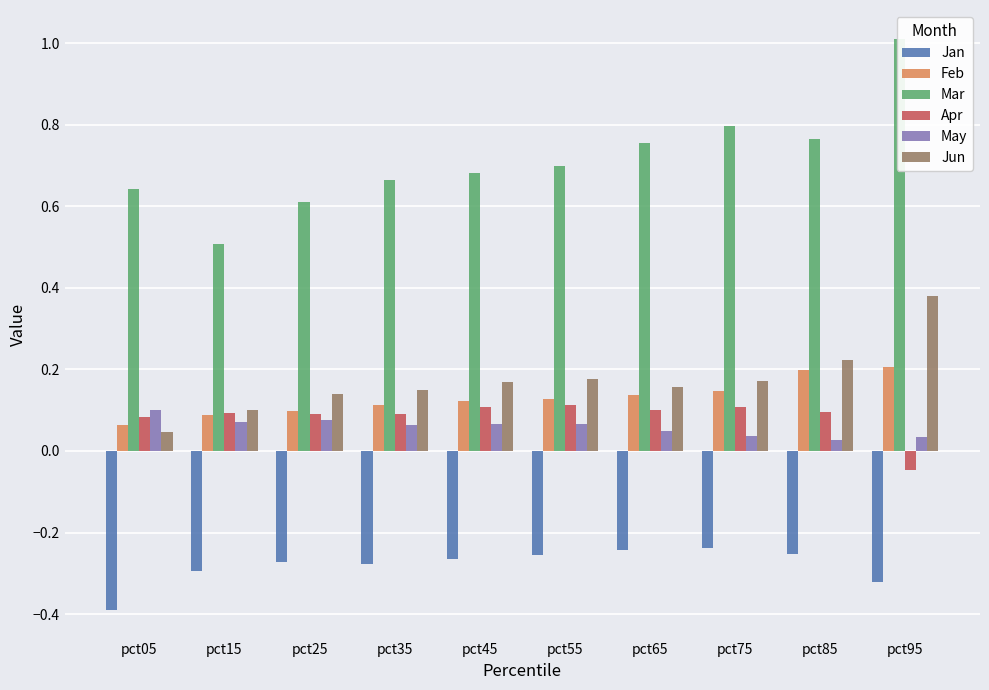

Reading left to right, extract all data points from this chart.

Jan: pct05=-0.4	pct15=-0.3	pct25=-0.3	pct35=-0.3	pct45=-0.3	pct55=-0.3	pct65=-0.2	pct75=-0.2	pct85=-0.3	pct95=-0.3
Feb: pct05=0.1	pct15=0.1	pct25=0.1	pct35=0.1	pct45=0.1	pct55=0.1	pct65=0.1	pct75=0.1	pct85=0.2	pct95=0.2
Mar: pct05=0.6	pct15=0.5	pct25=0.6	pct35=0.7	pct45=0.7	pct55=0.7	pct65=0.8	pct75=0.8	pct85=0.8	pct95=1.0
Apr: pct05=0.1	pct15=0.1	pct25=0.1	pct35=0.1	pct45=0.1	pct55=0.1	pct65=0.1	pct75=0.1	pct85=0.1	pct95=-0.0
May: pct05=0.1	pct15=0.1	pct25=0.1	pct35=0.1	pct45=0.1	pct55=0.1	pct65=0.0	pct75=0.0	pct85=0.0	pct95=0.0
Jun: pct05=0.0	pct15=0.1	pct25=0.1	pct35=0.2	pct45=0.2	pct55=0.2	pct65=0.2	pct75=0.2	pct85=0.2	pct95=0.4